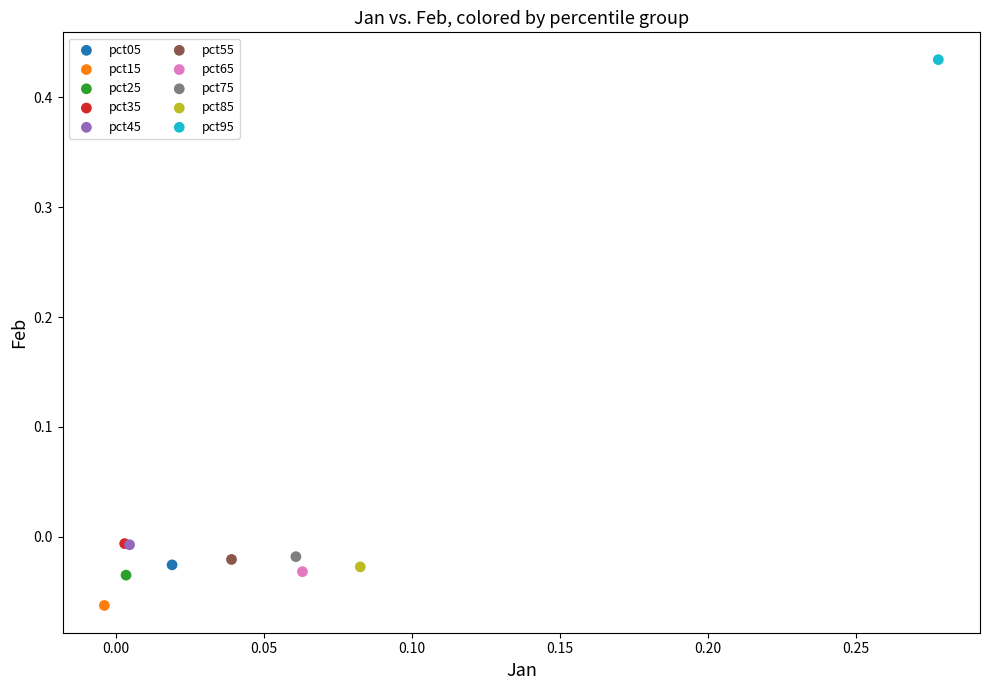

Which series contains the highest Y value?

pct95